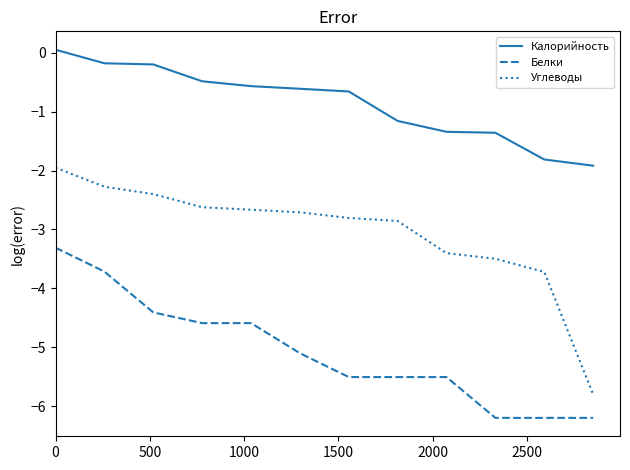

What is the difference between the maximum and second lowest values in the Калорийность series?

1.9